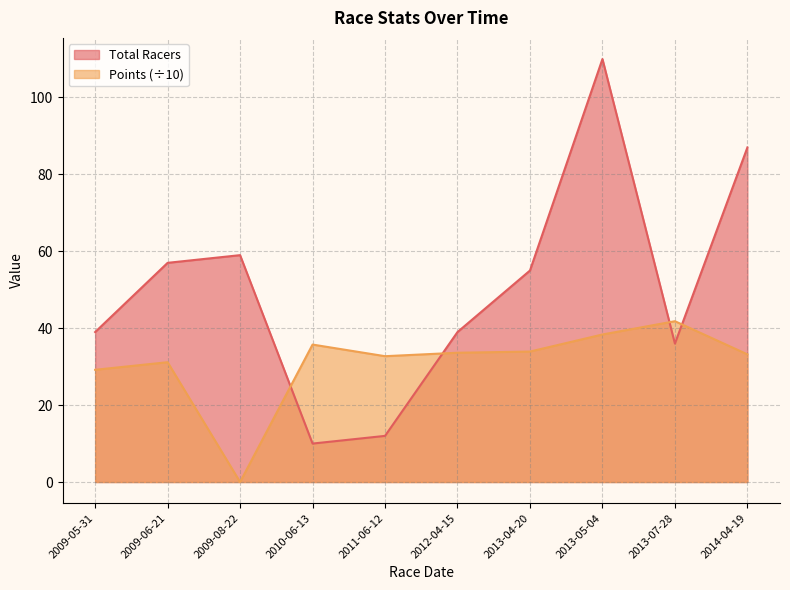

At 2009-05-31, list the series in order from largest to smallest.

Total Racers, Points (÷10)